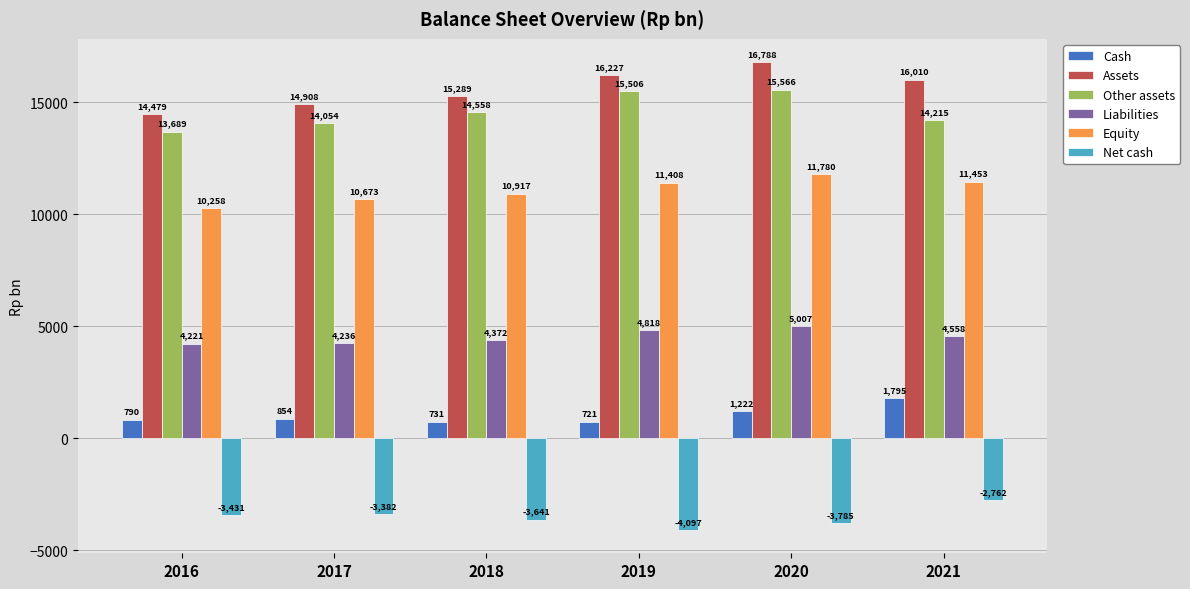

Is the value of Net cash at 2016 greater than the value of Assets at 2020?

No